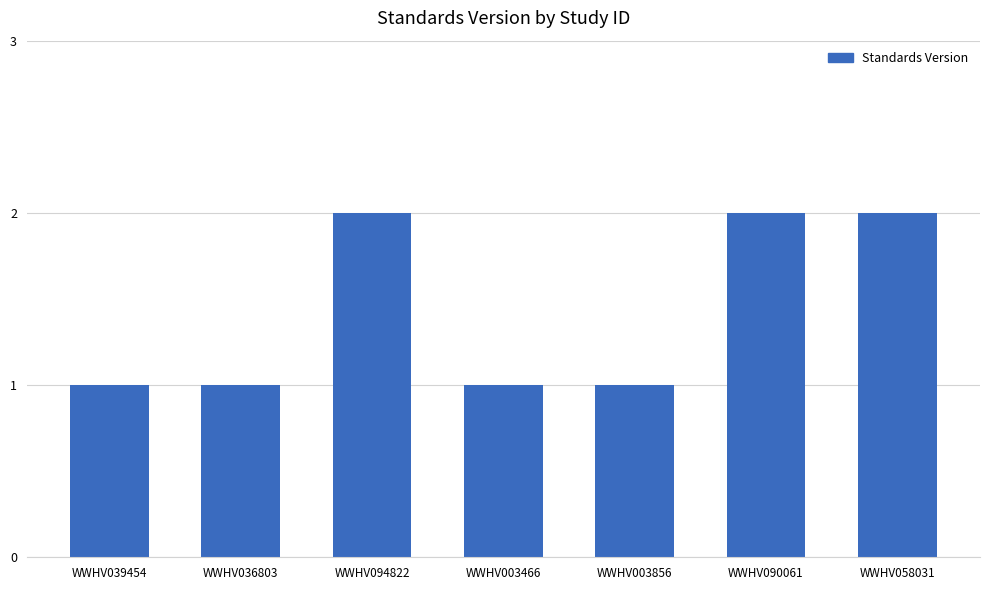

Are the bars horizontal?

No